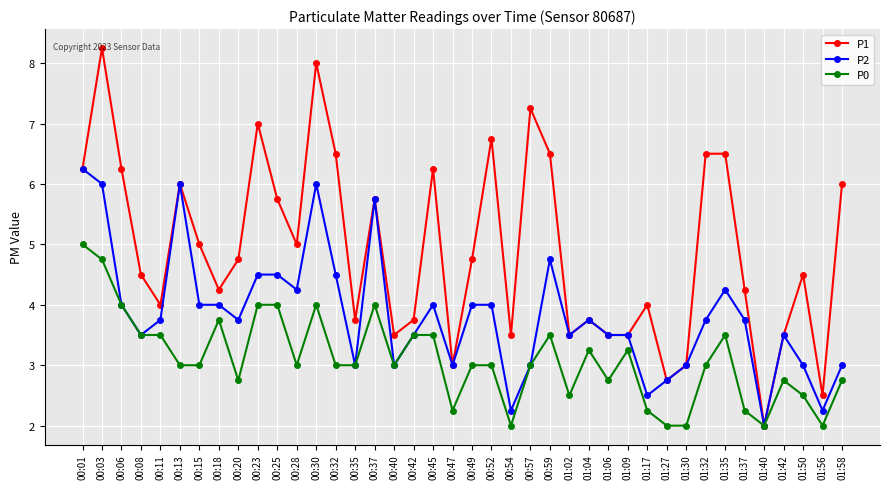

Which series changed the most between 00:49 and 01:04?

P1